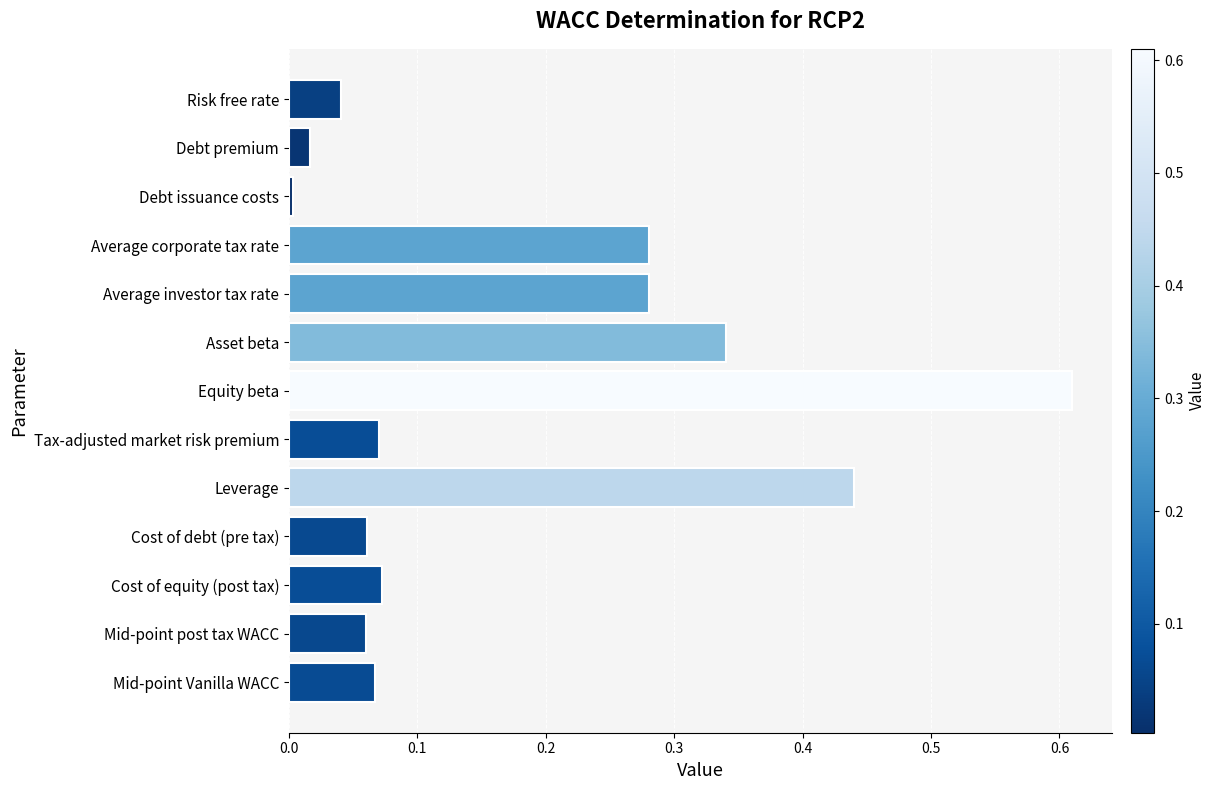

Is it true that the value at Debt premium is 0.0?

True